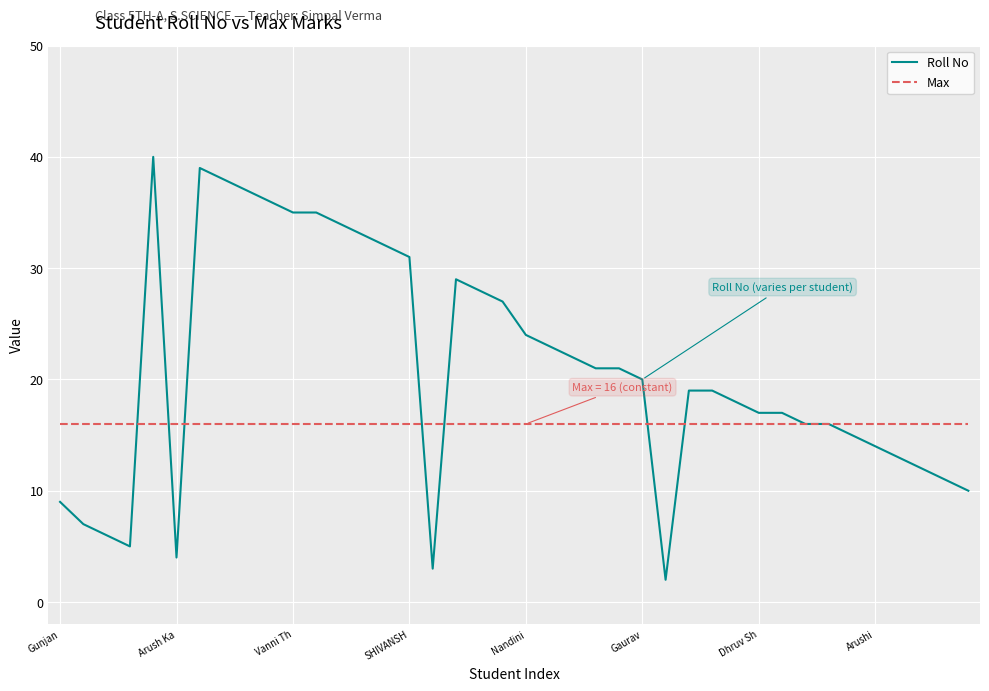

Rank the series by their average value, from lowest to highest.

Max, Roll No